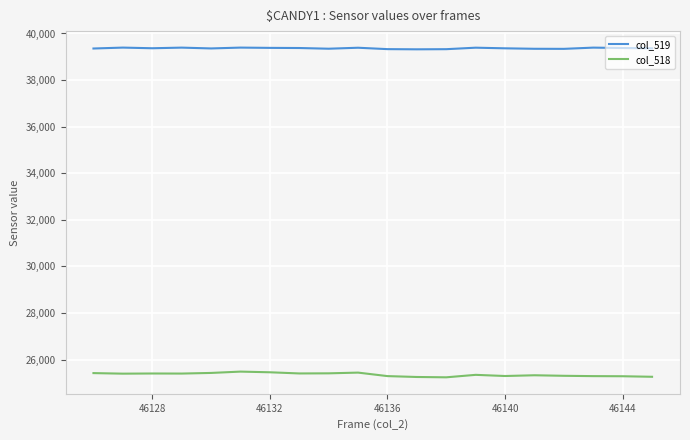

Which series has the largest range (max minus min)?

col_518